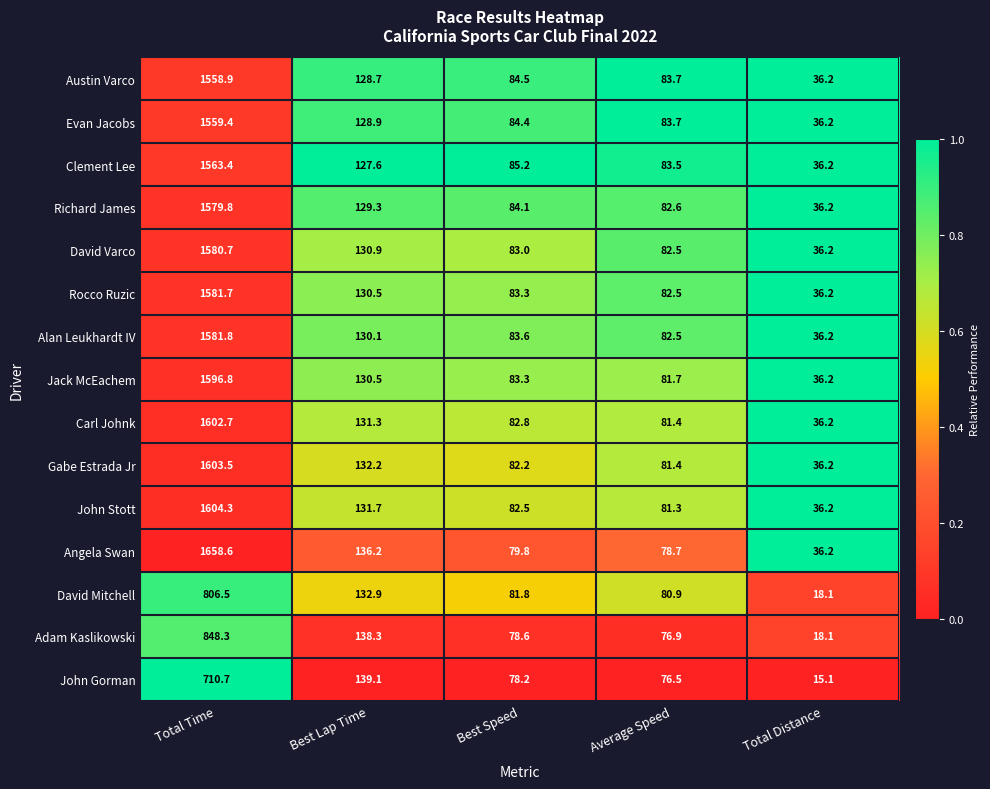

Rank the categories by Richard James value from highest to lowest.

Total Time, Best Lap Time, Best Speed, Average Speed, Total Distance